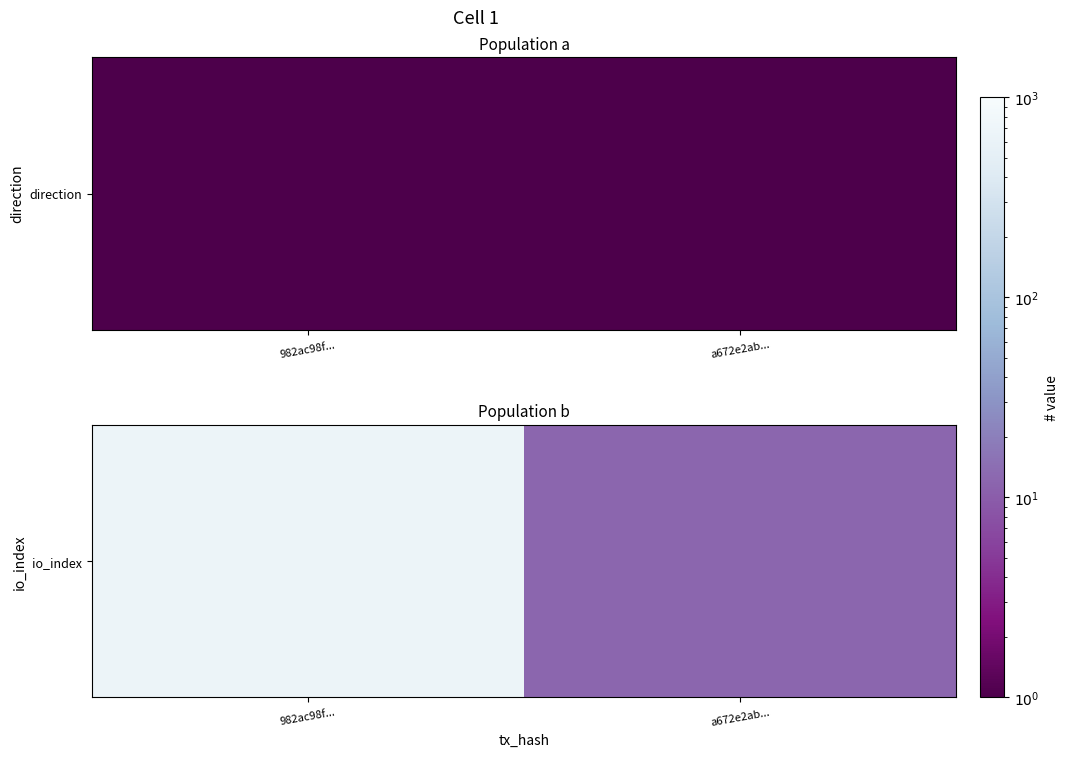

What value does the data have at 982ac98f...?

664